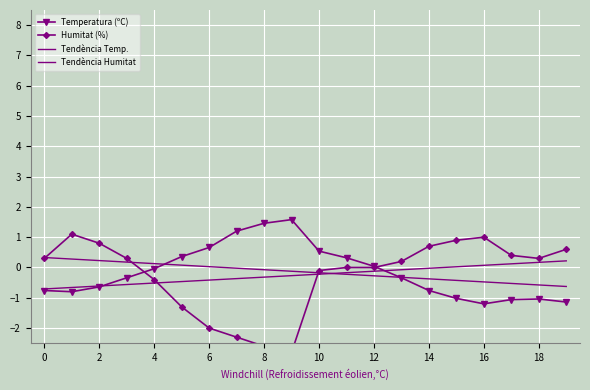

True or false: Tendència Humitat has a value of 0.2 at 17.

False